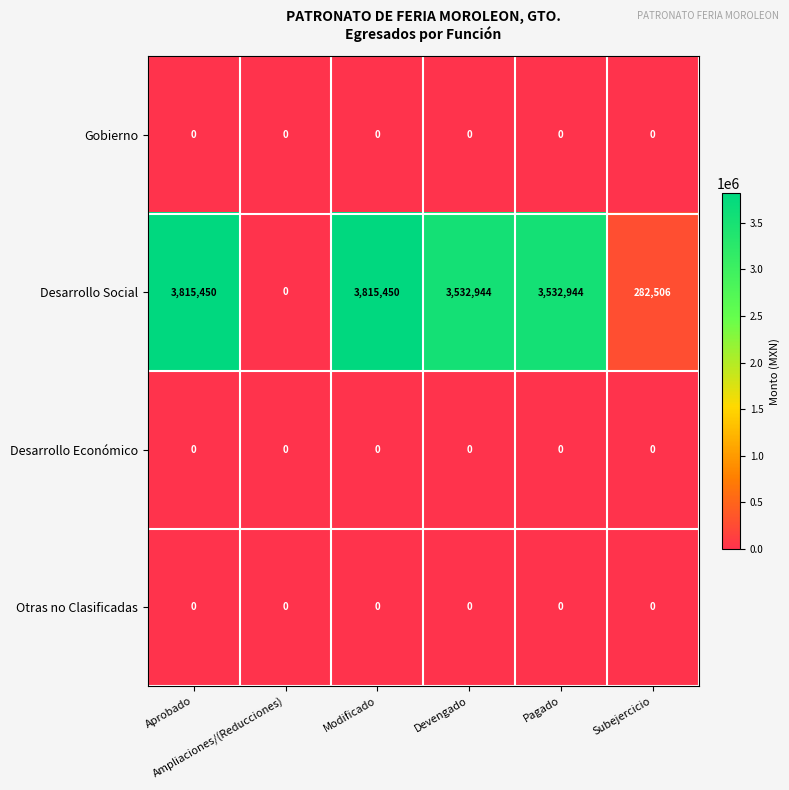

What is the average value of the Desarrollo Social series?

2496549